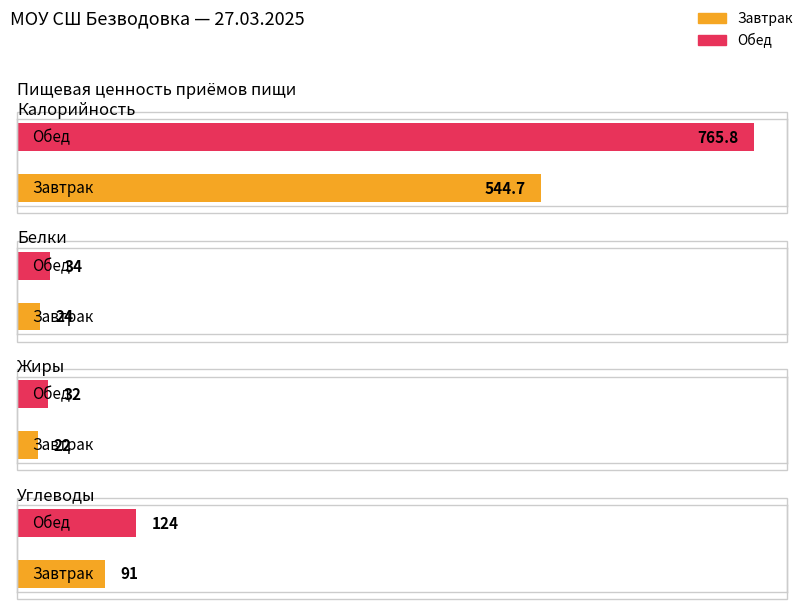

The value of Белки at Обед is 53.8. True or false?

False